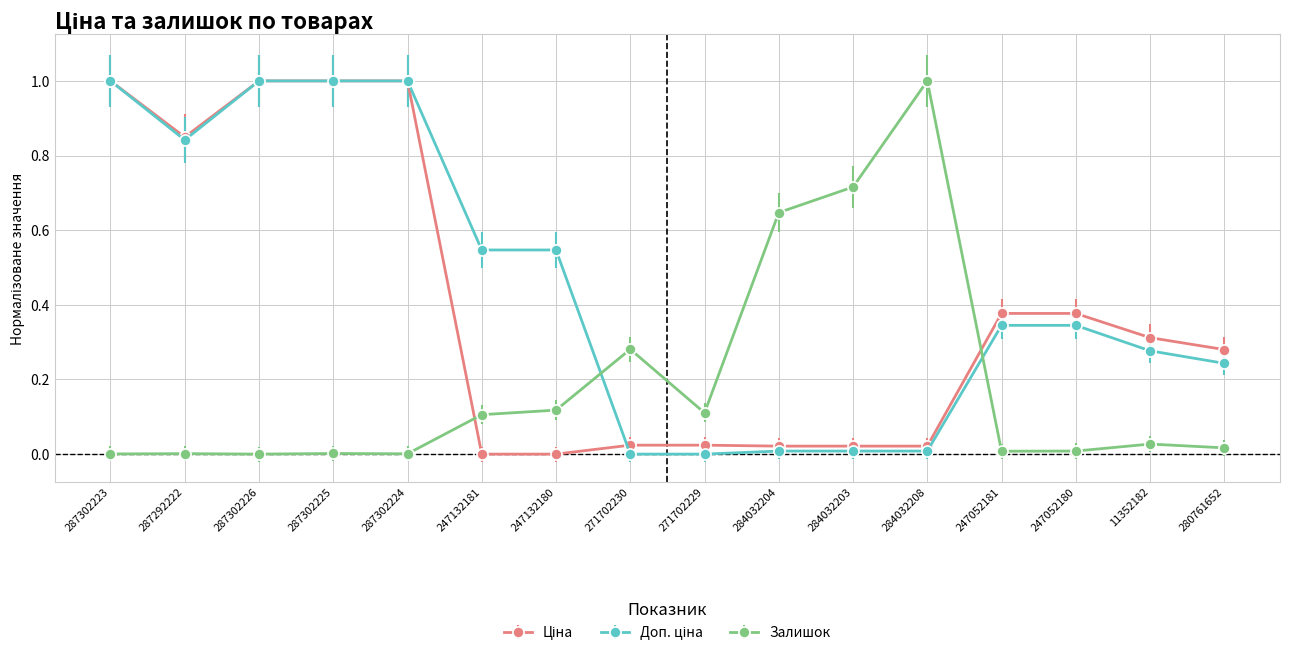

The value of Залишок at 247132180 is 0.1. True or false?

True